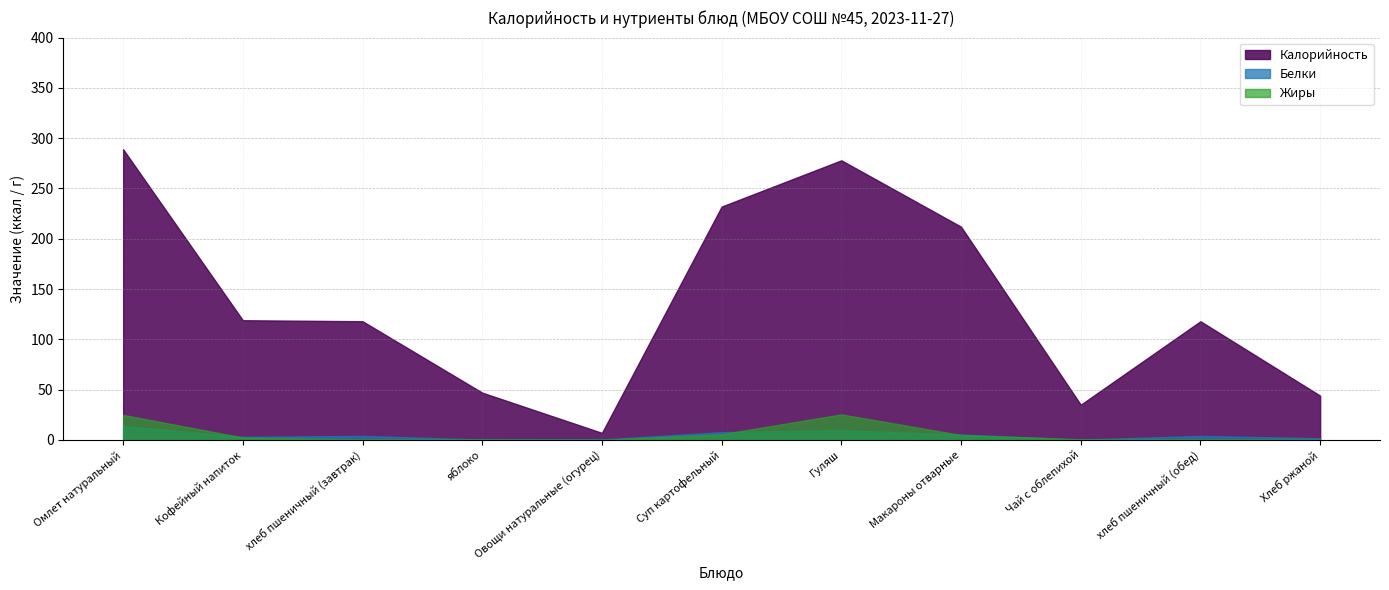

What is the difference between the second highest and second lowest values in the Жиры series?

24.5